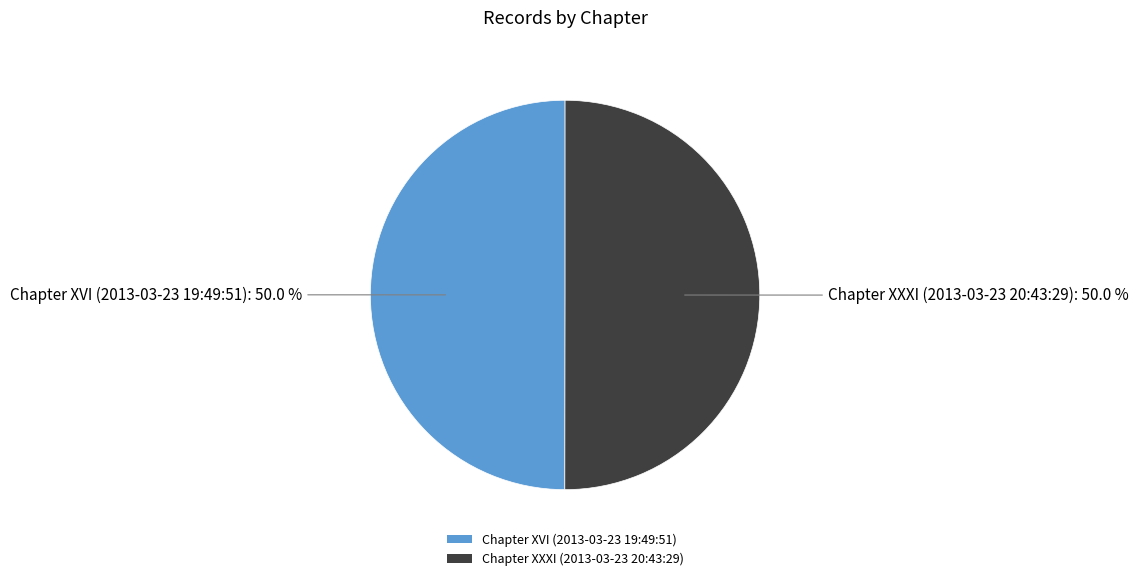

True or false: Chapter XXXI (2013-03-23 20:43:29) accounts for 58% of the total.

False